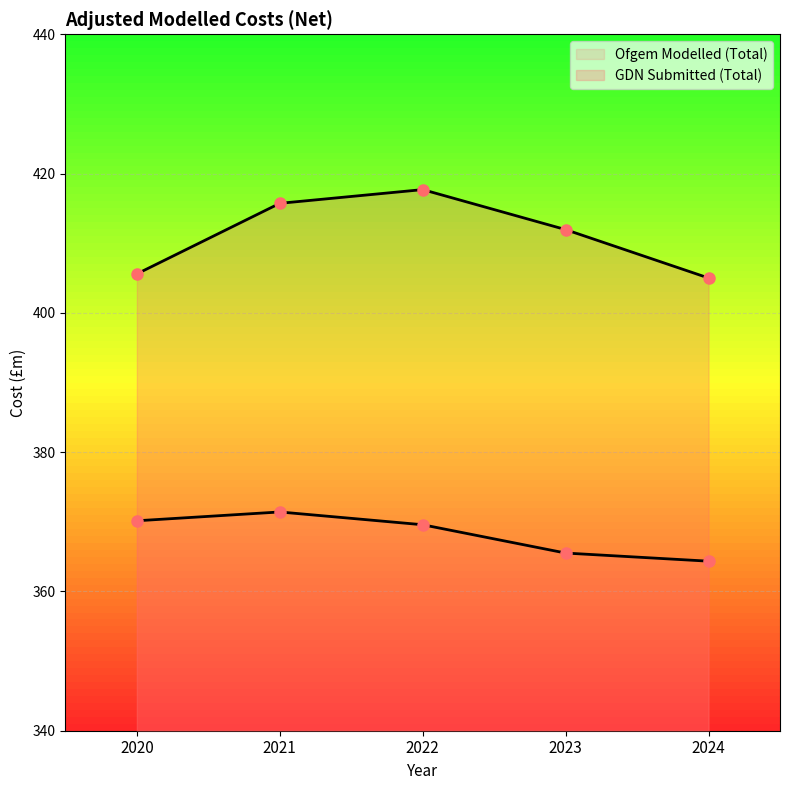

What is the value of the GDN Submitted (Total) point at the 5th from the left?

405.0